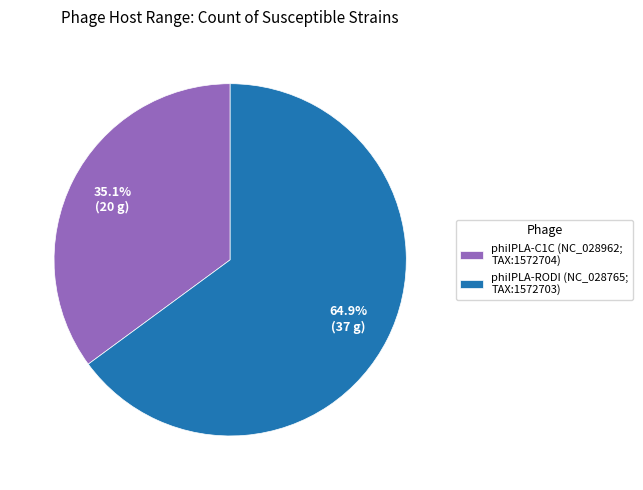

Between phiIPLA-C1C (NC_028962; TAX:1572704) and phiIPLA-RODI (NC_028765; TAX:1572703), which is larger?

phiIPLA-RODI (NC_028765; TAX:1572703)